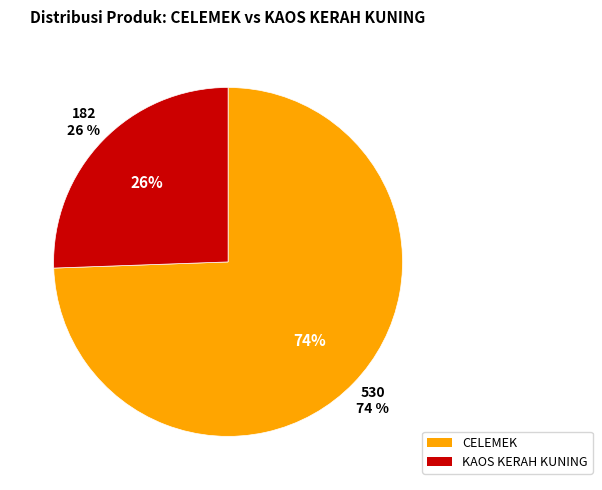

Combined, do KAOS KERAH KUNING and CELEMEK account for over 50%?

Yes